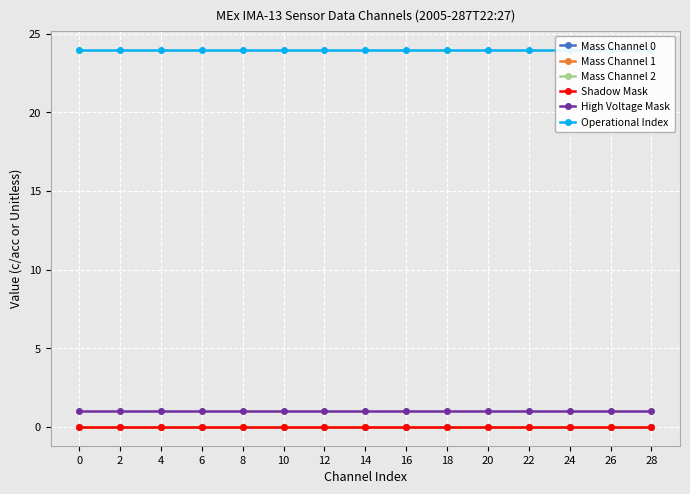

What are all the series names shown in the legend?

Mass Channel 0, Mass Channel 1, Mass Channel 2, Shadow Mask, High Voltage Mask, Operational Index